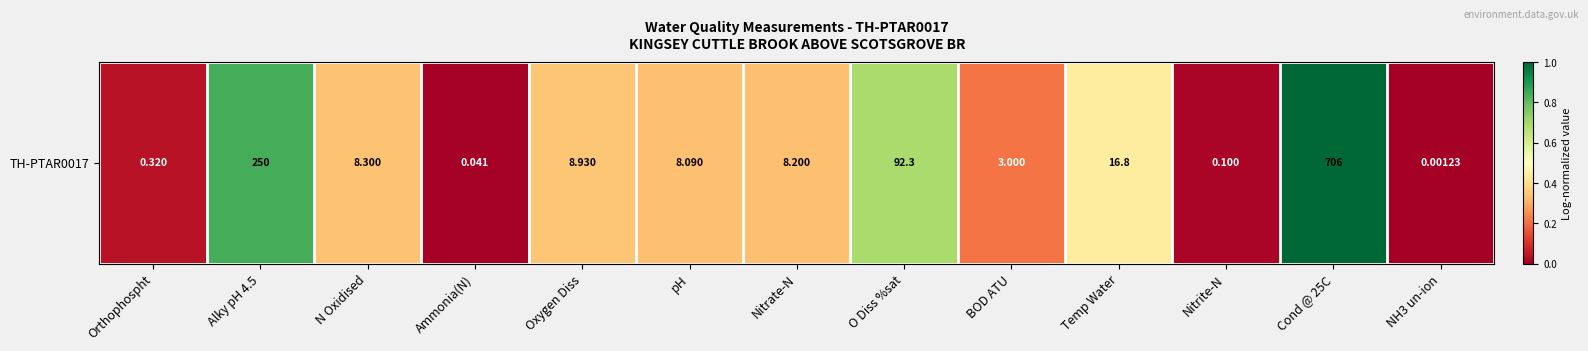

Which label corresponds to the largest value in the chart?

Cond @ 25C